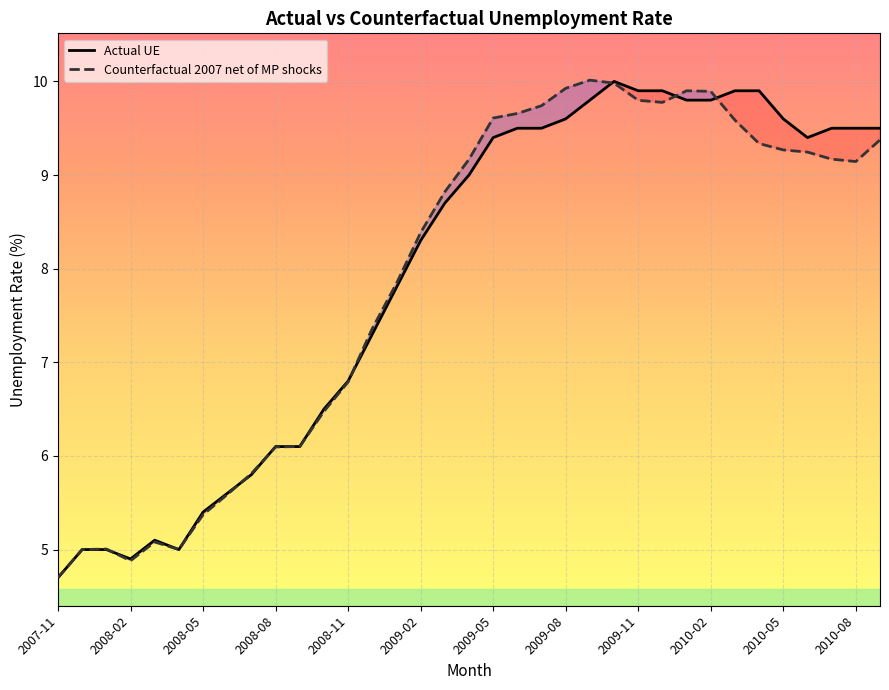

List the labels in order of value, smallest first.

2007-11, 2008-02, 2007-12, 2008-04, 2008-01, 2008-03, 2008-05, 2008-06, 2008-07, 2008-08, 2008-09, 2008-10, 2008-11, 2008-12, 2009-01, 2009-02, 2009-03, 2010-08, 2009-04, 2010-07, 2010-06, 2010-05, 2010-04, 2010-09, 2010-03, 2009-05, 2009-06, 2009-07, 2009-12, 2009-11, 2010-02, 2010-01, 2009-08, 2009-10, 2009-09